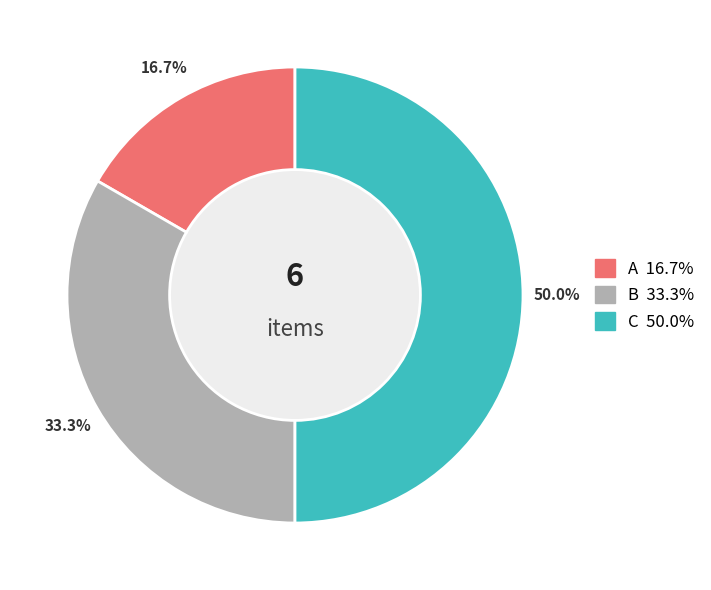

What percentage is NOT represented by A?

83.3%